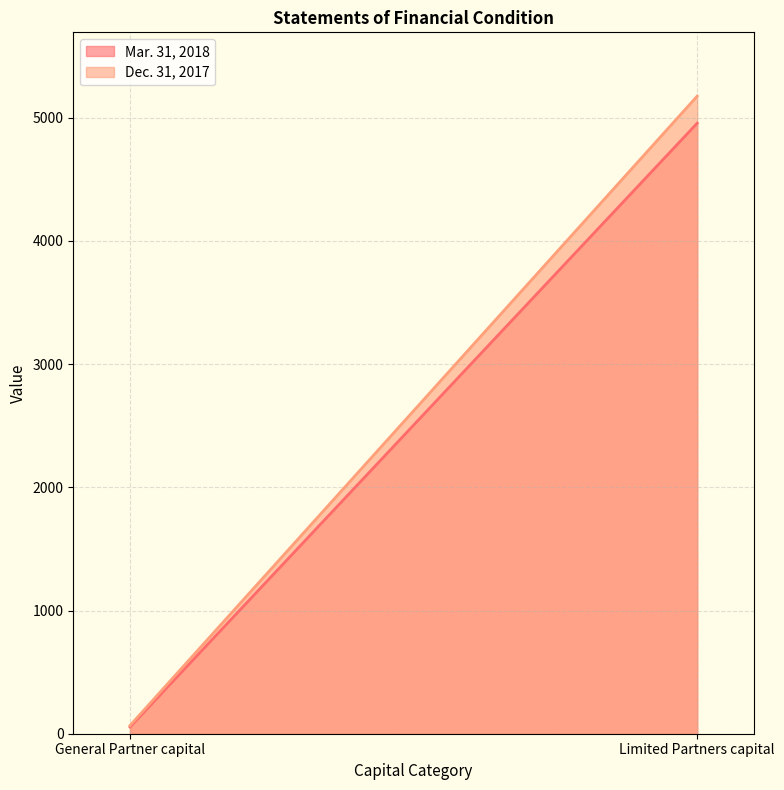

Read the Dec. 31, 2017 value at General Partner capital.

66.6